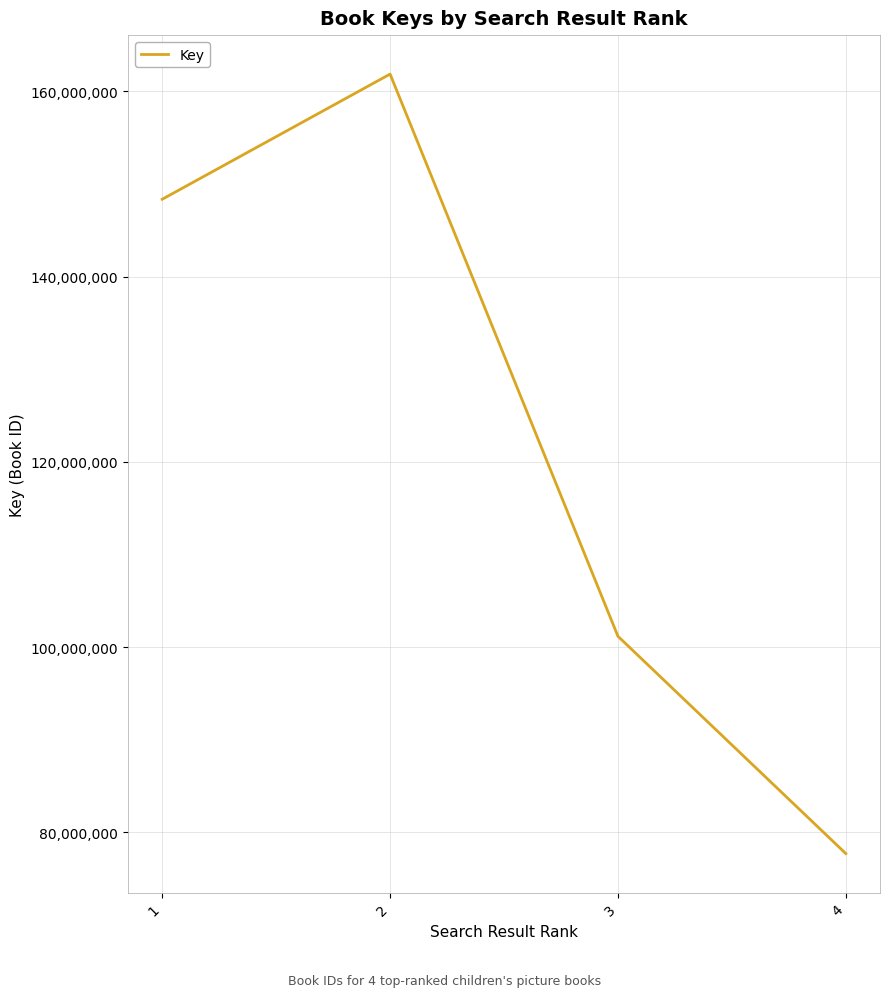

What is the average value?

122269455